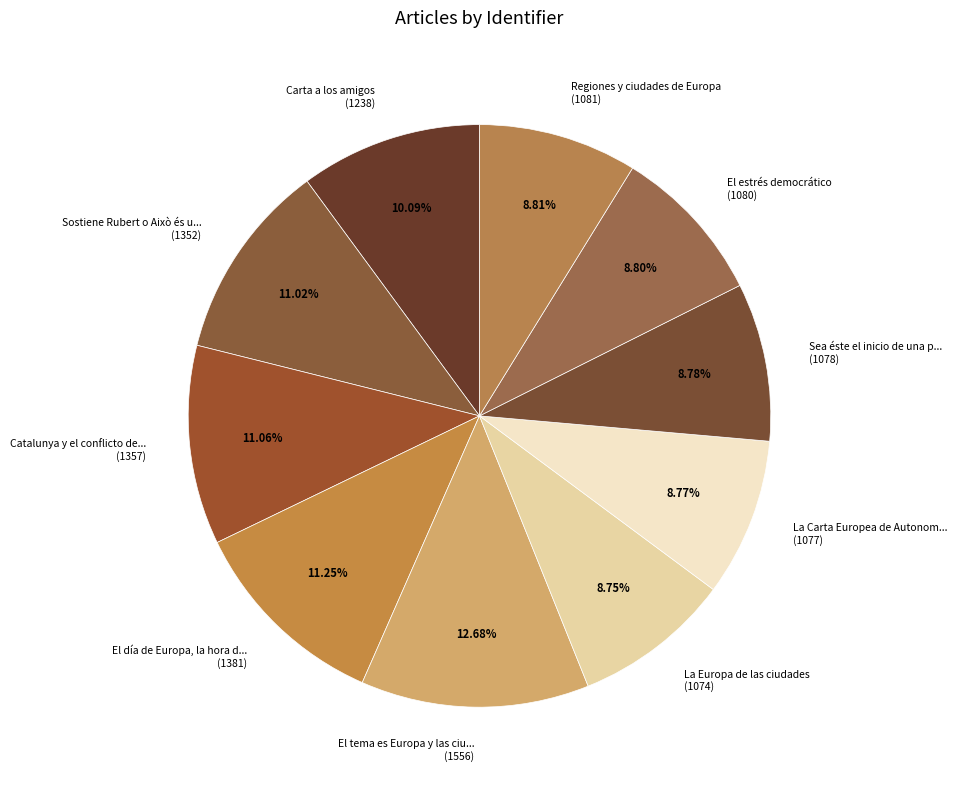

Is the sum of La Europa de las ciudades (1074) and El tema es Europa y las ciu... (1556) greater than half?

No